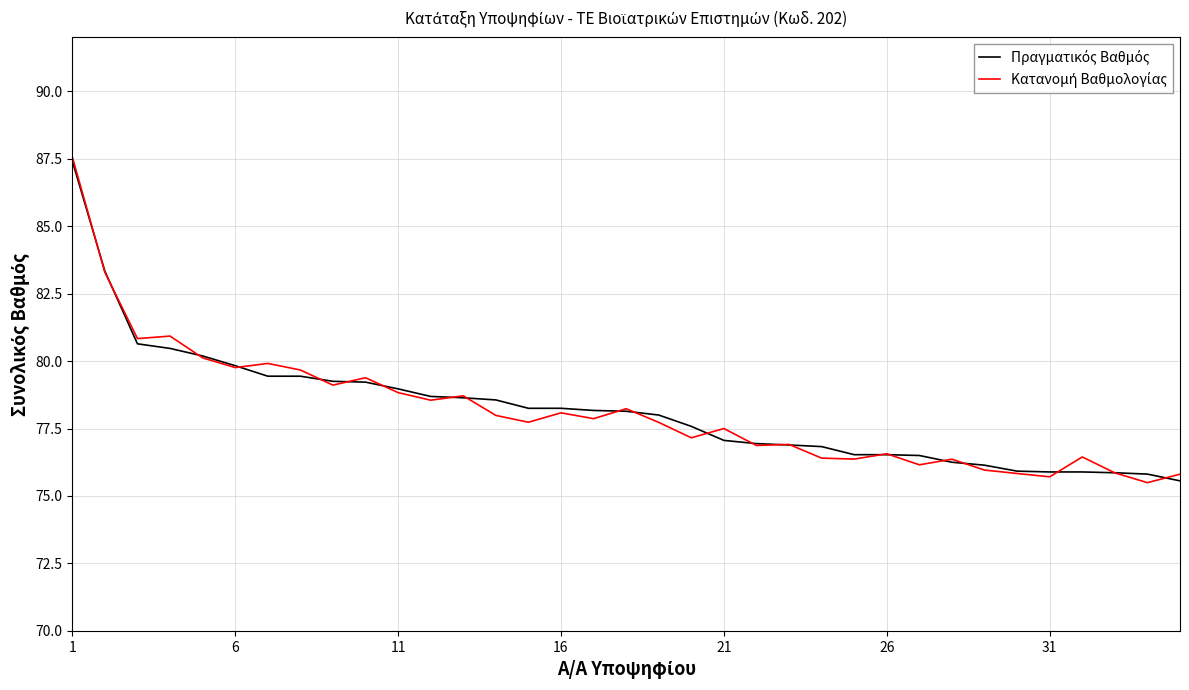

What is the smallest value displayed?

75.5